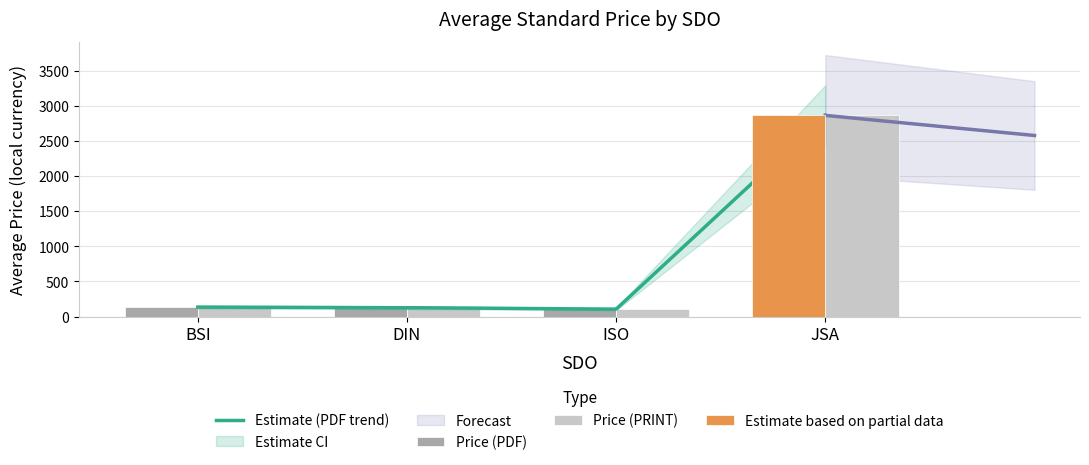

What is the minimum value for Price (PDF)?

105.0